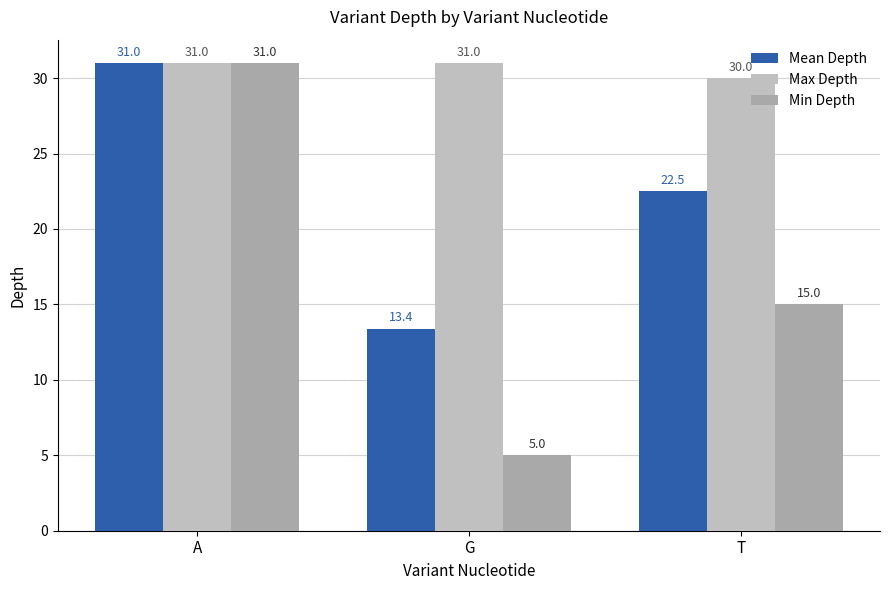

How many data points in Mean Depth are above 22?

2